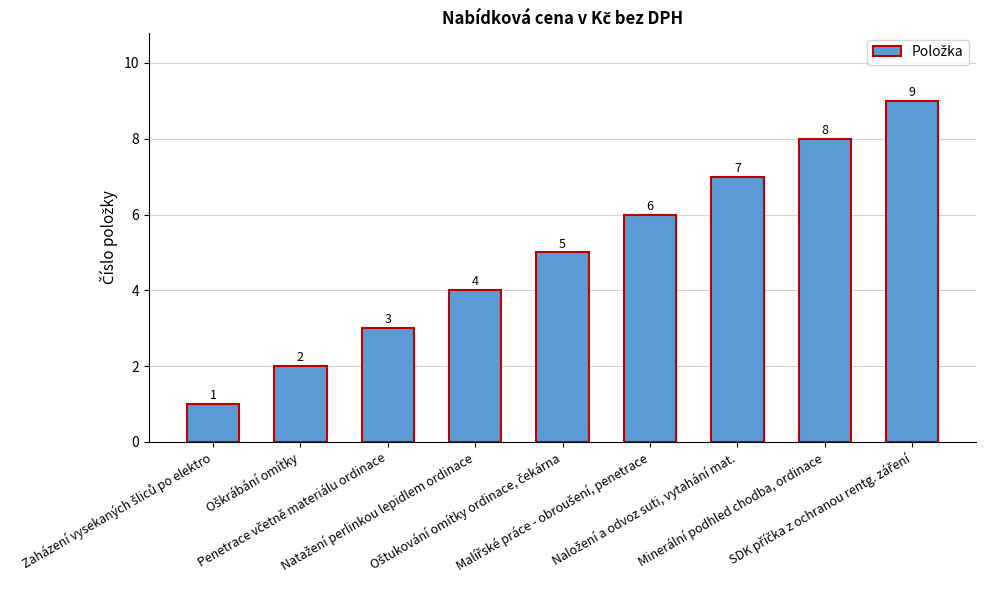

What is the maximum value shown in the chart?

9